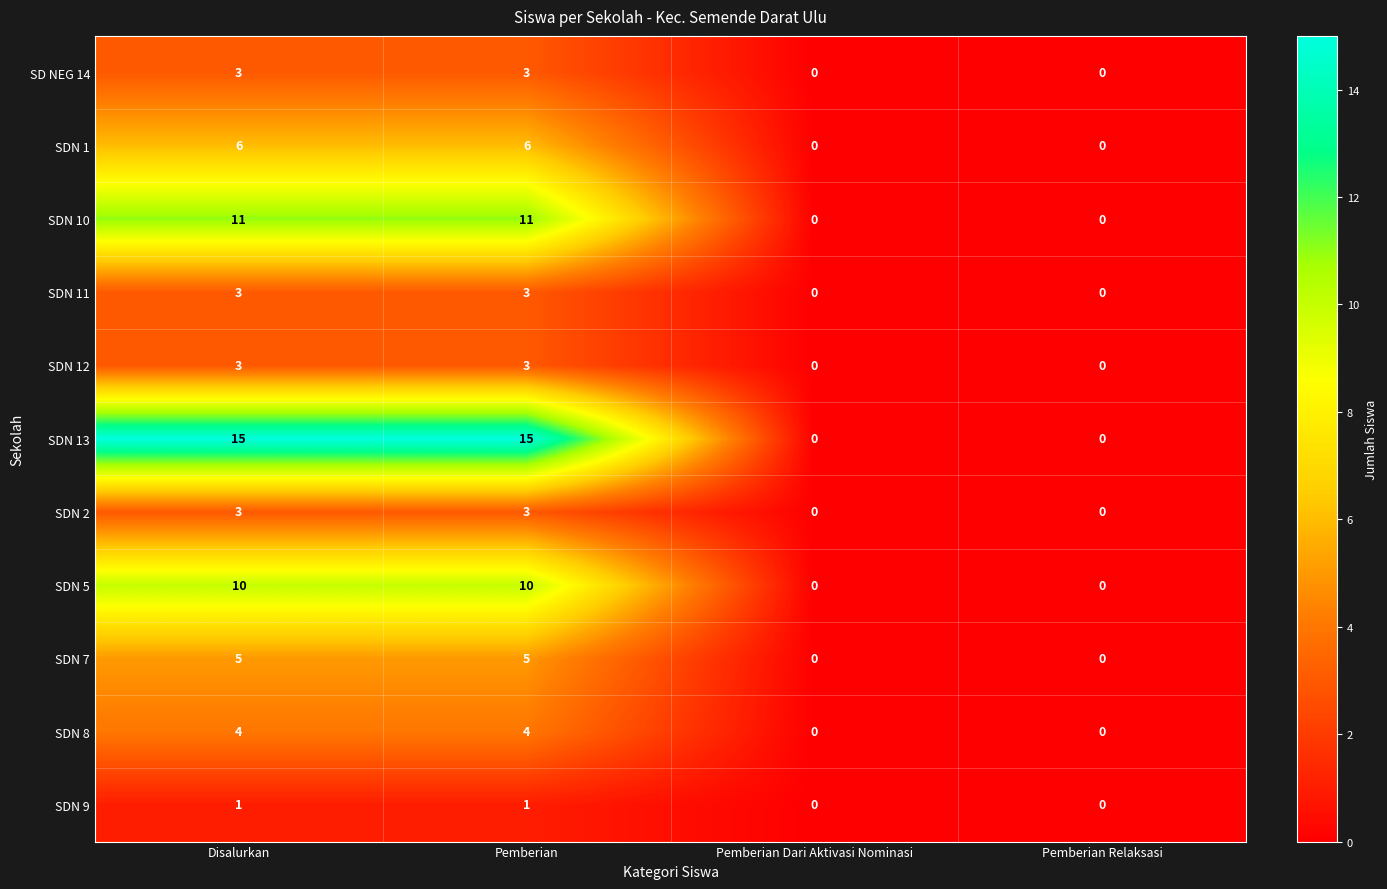

Which series has the widest spread of values?

SDN 13